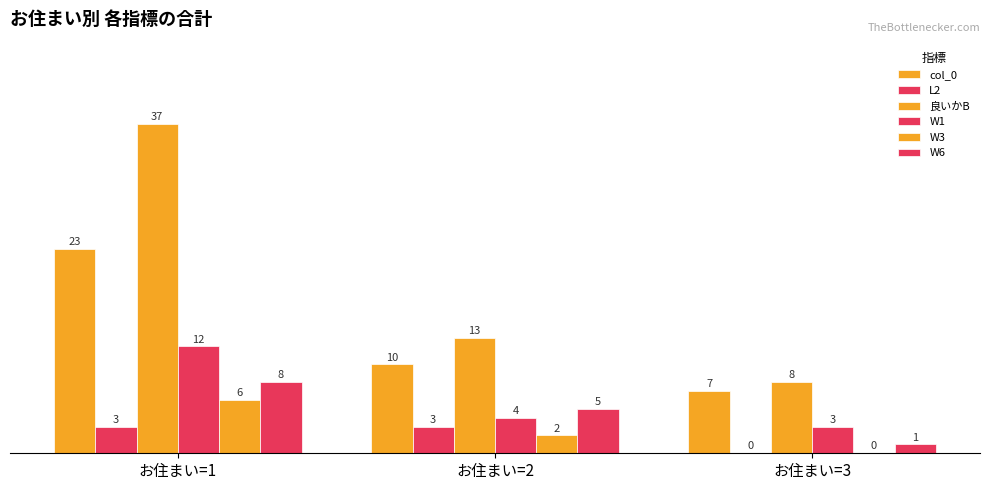

At which category is the sum across all series the highest?

お住まい=1